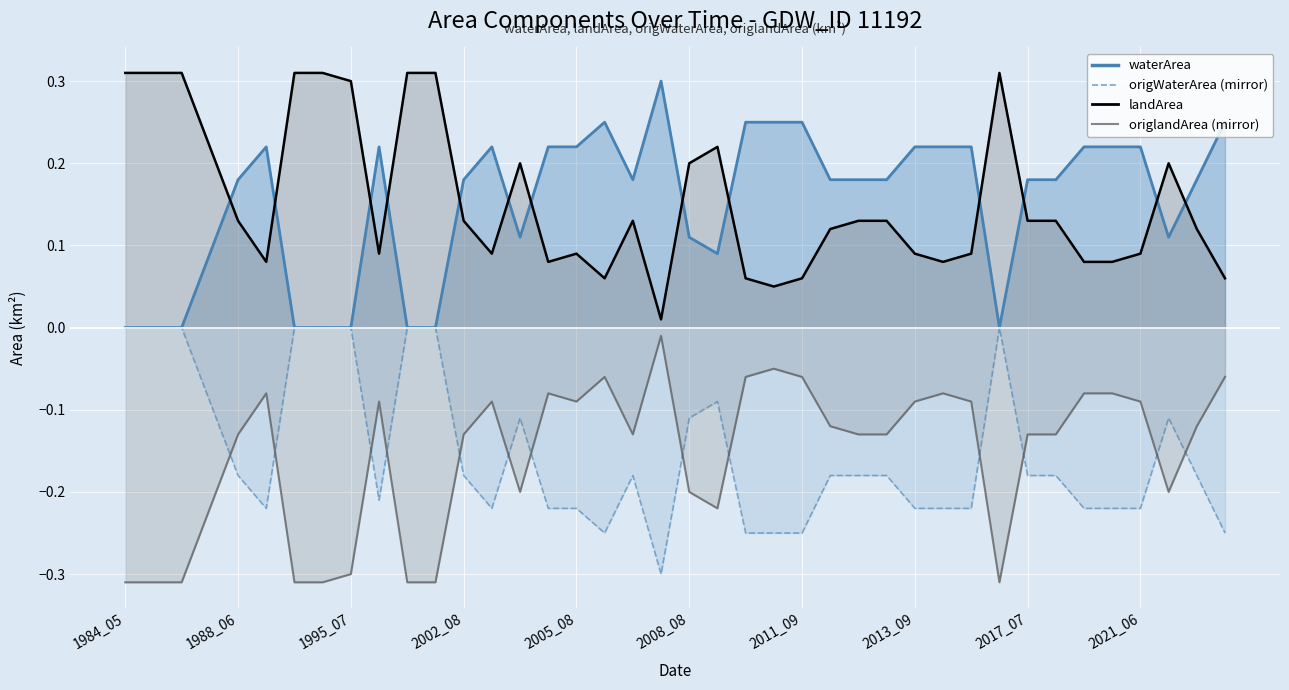

What is the sum of the origWaterArea (mirror) values at 33 and 37?

-0.3